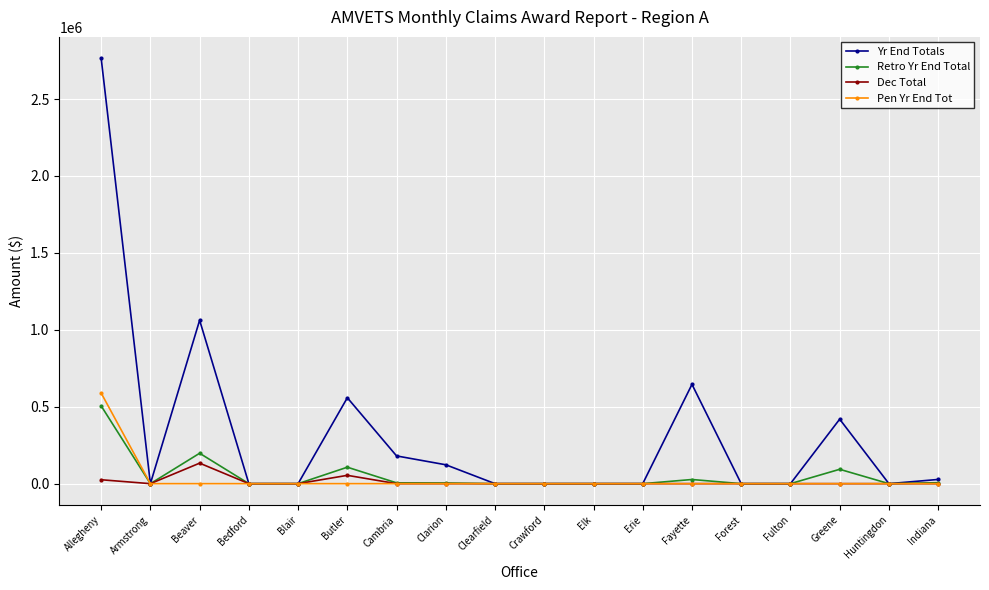

True or false: Retro Yr End Total has more than 1 points higher than both neighbors.

True